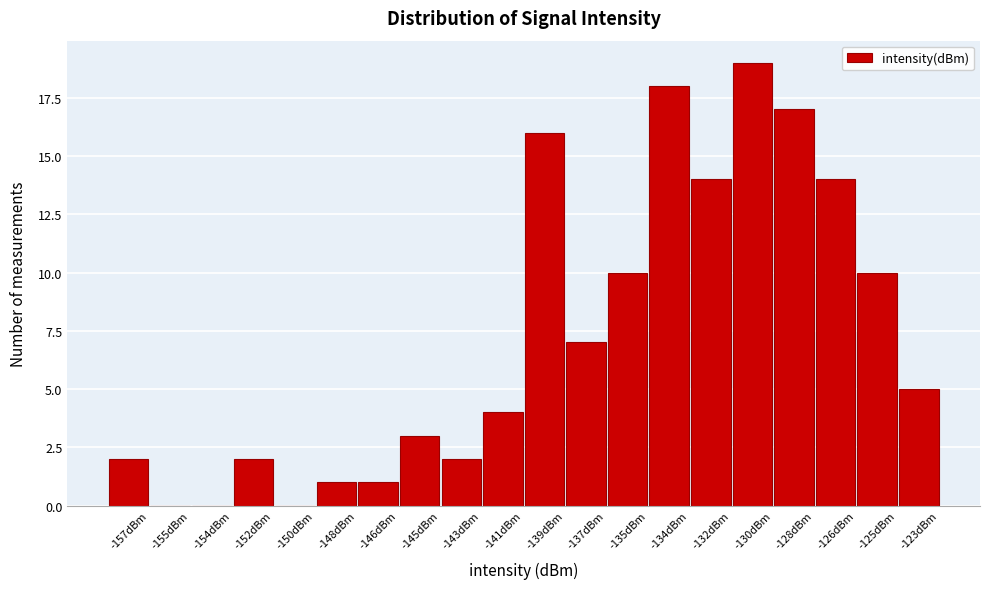

Reading left to right, what are all the values shown in this chart?

-157dBm=2	-155dBm=0	-154dBm=0	-152dBm=2	-150dBm=0	-148dBm=1	-146dBm=1	-145dBm=3	-143dBm=2	-141dBm=4	-139dBm=16	-137dBm=7	-135dBm=10	-134dBm=18	-132dBm=14	-130dBm=19	-128dBm=17	-126dBm=14	-125dBm=10	-123dBm=5